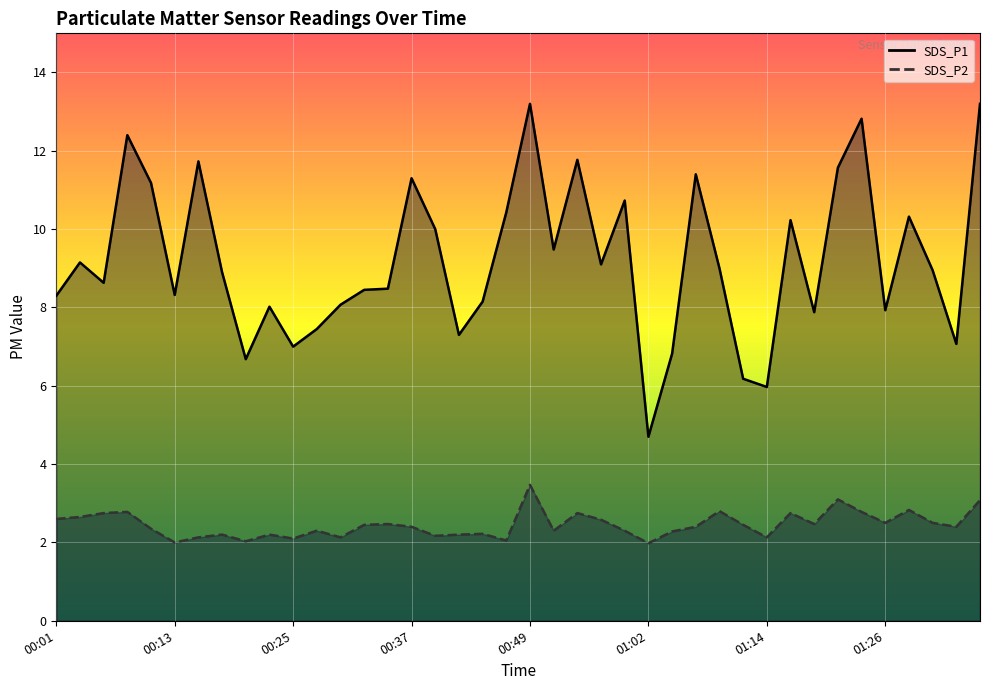

What is the total value across all series at 00:42?

9.5